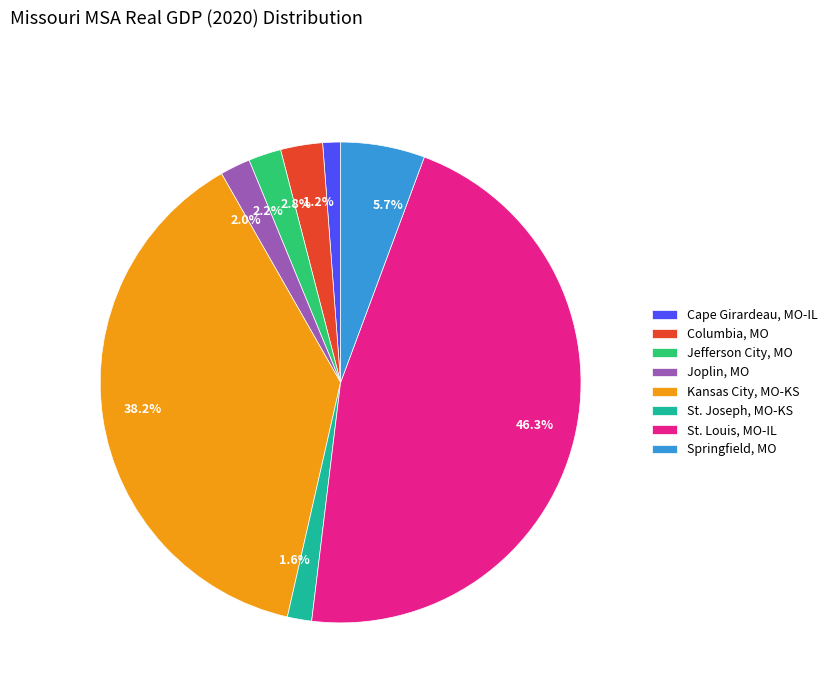

Does St. Joseph, MO-KS represent more than half of the total?

No